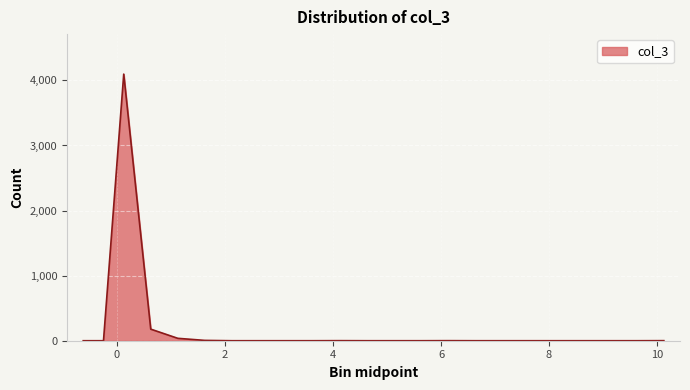

What is the greatest value displayed?

4097